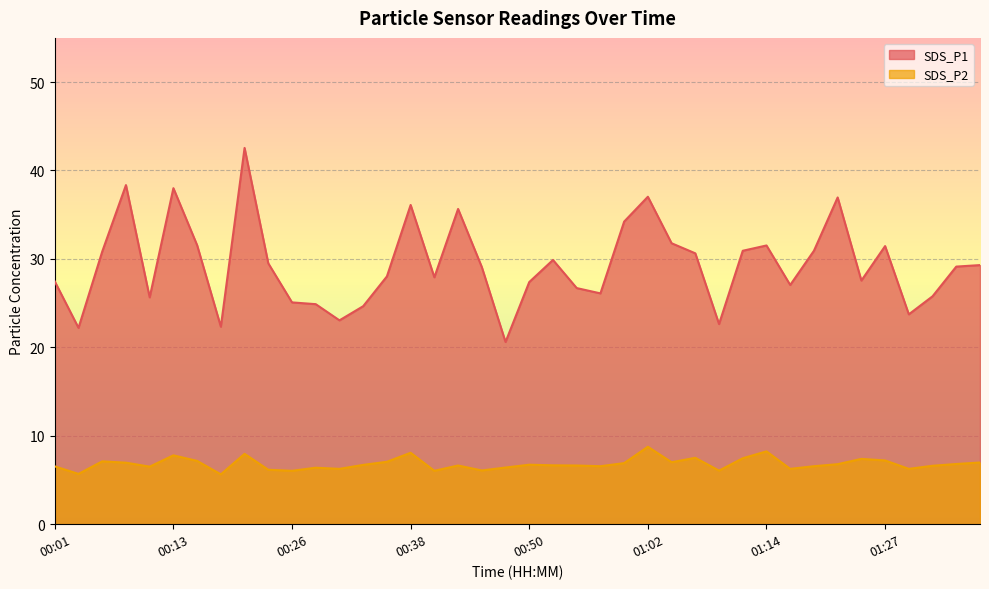

True or false: SDS_P1 and SDS_P2 cross at least once.

False